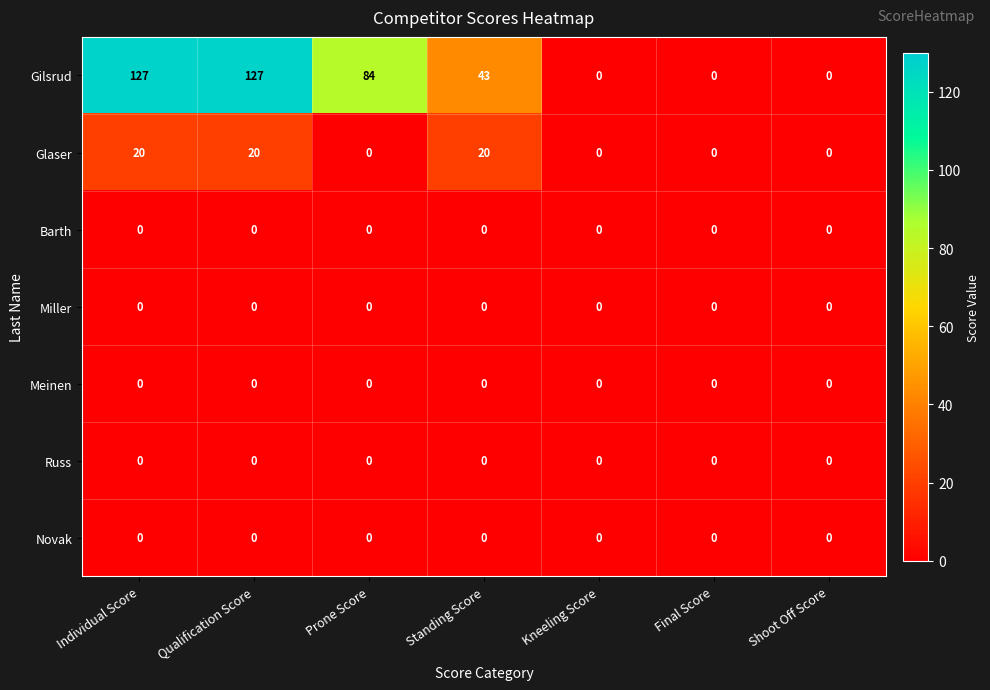

Which series has the largest range (max minus min)?

Gilsrud